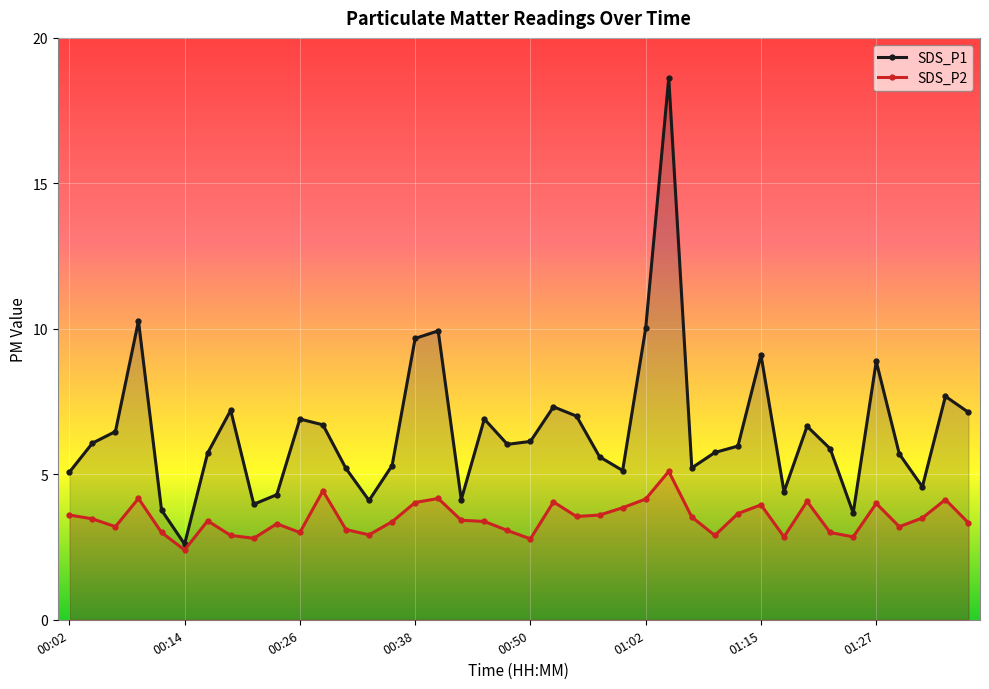

What is the average value of the SDS_P1 series?

6.5